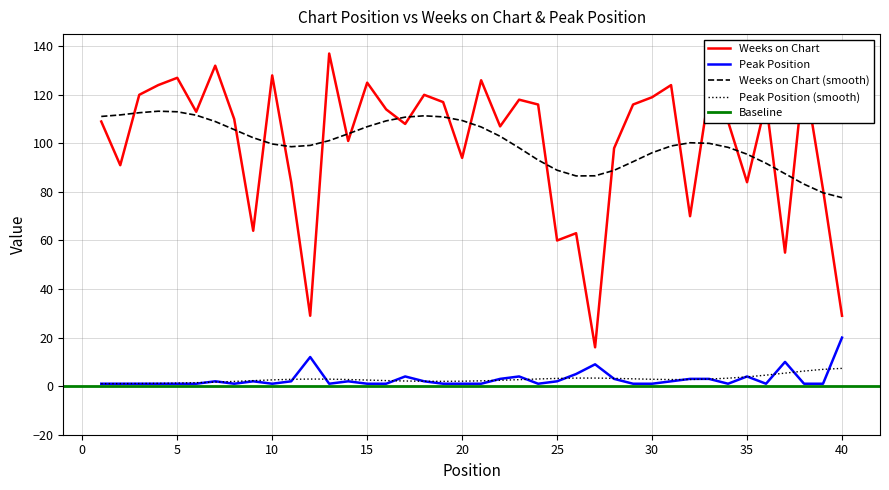

What is the spread (max minus min) of values at 18?

118